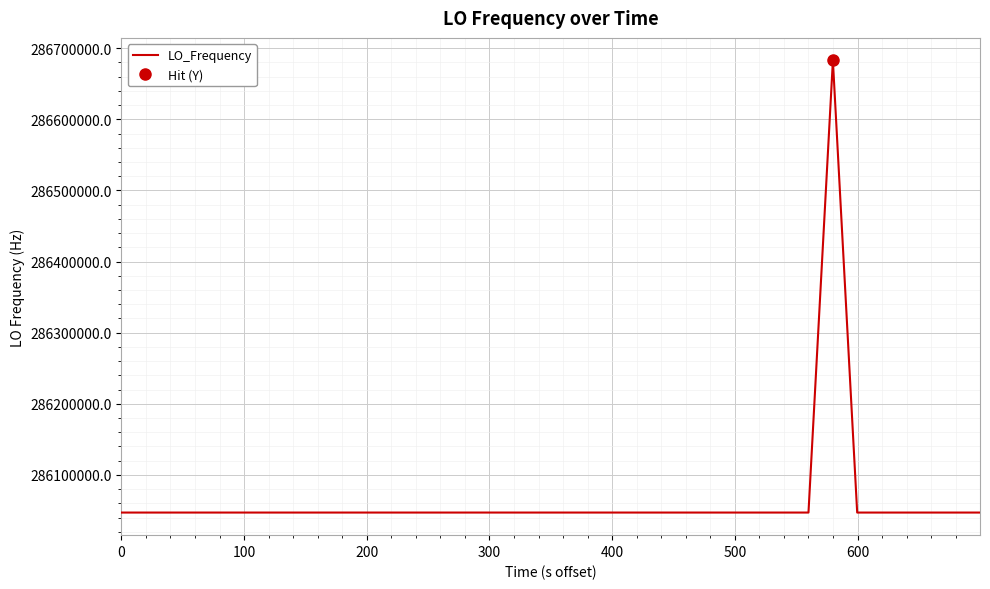

What is the minimum value for LO_Frequency?

286046999.7